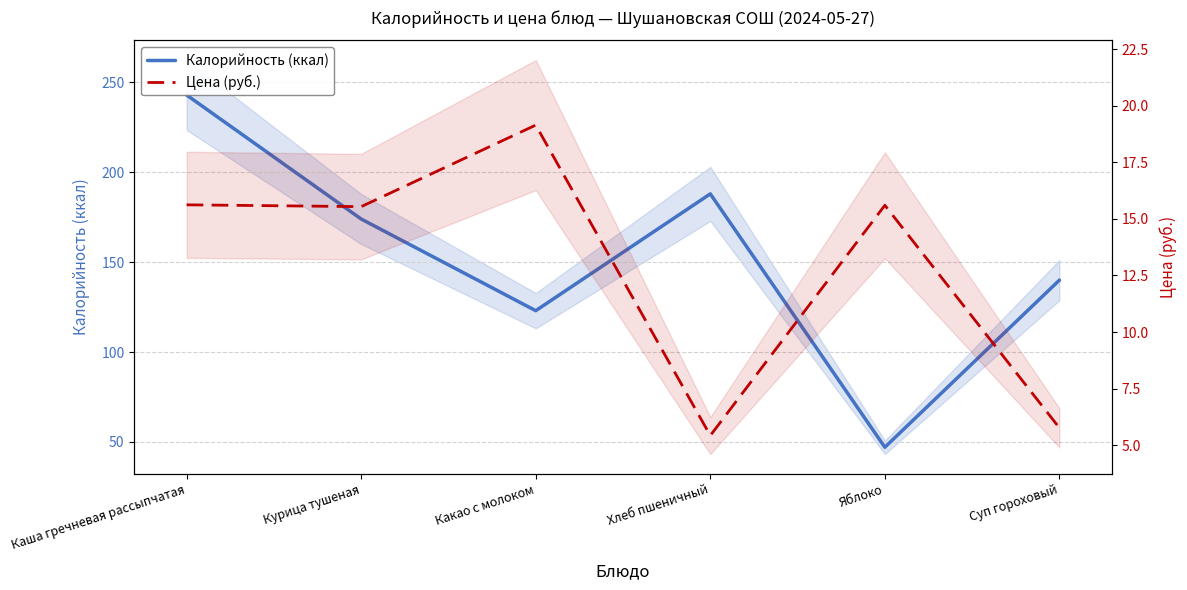

At which label is Цена (руб.) closest to 12?

Курица тушеная